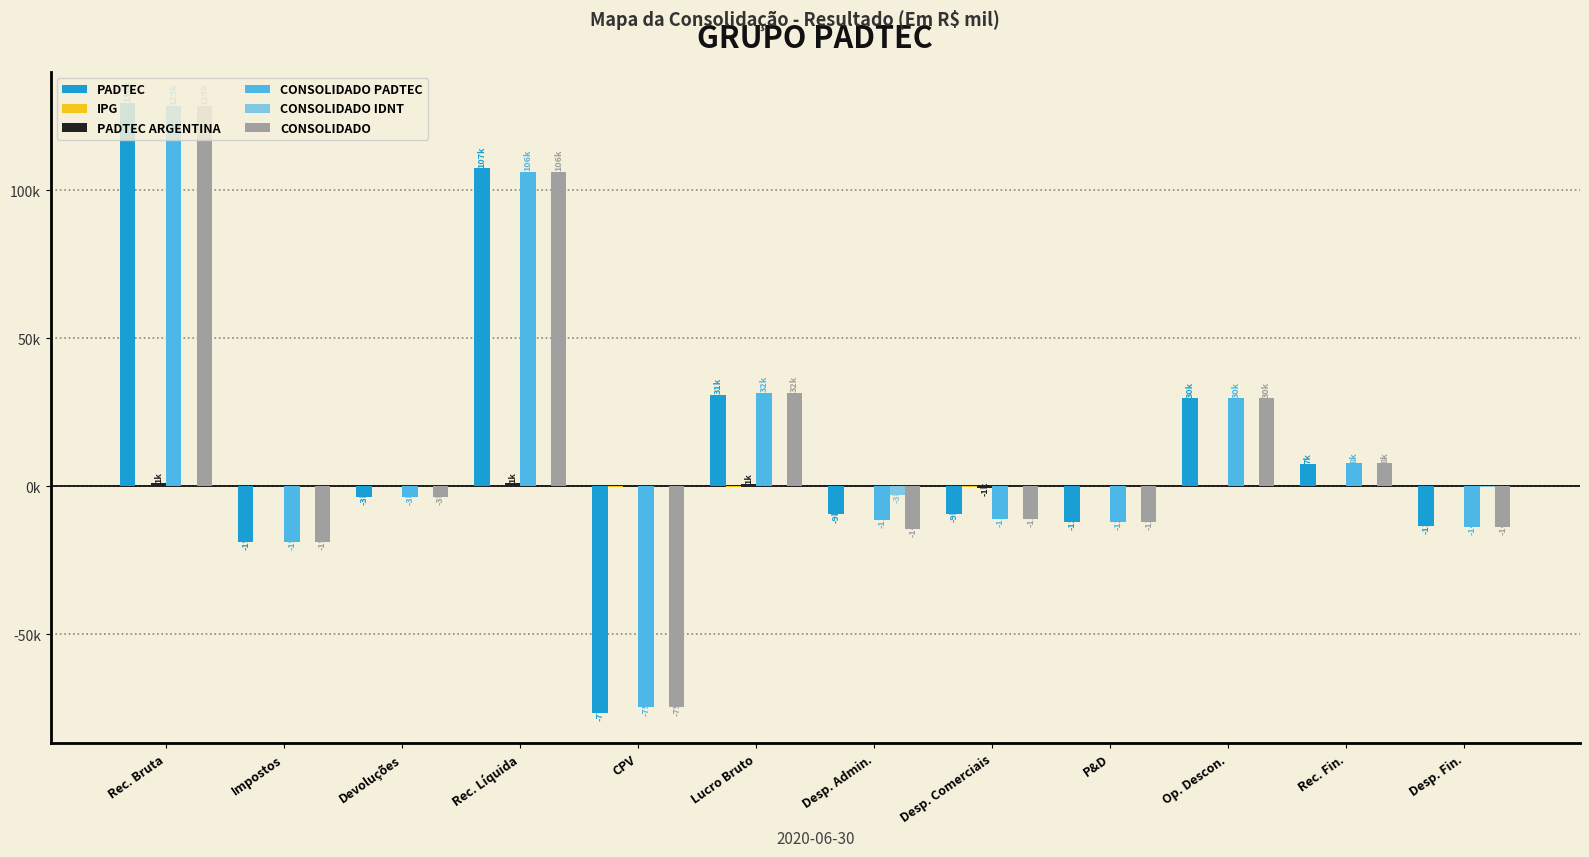

Does the chart contain stacked bars?

No